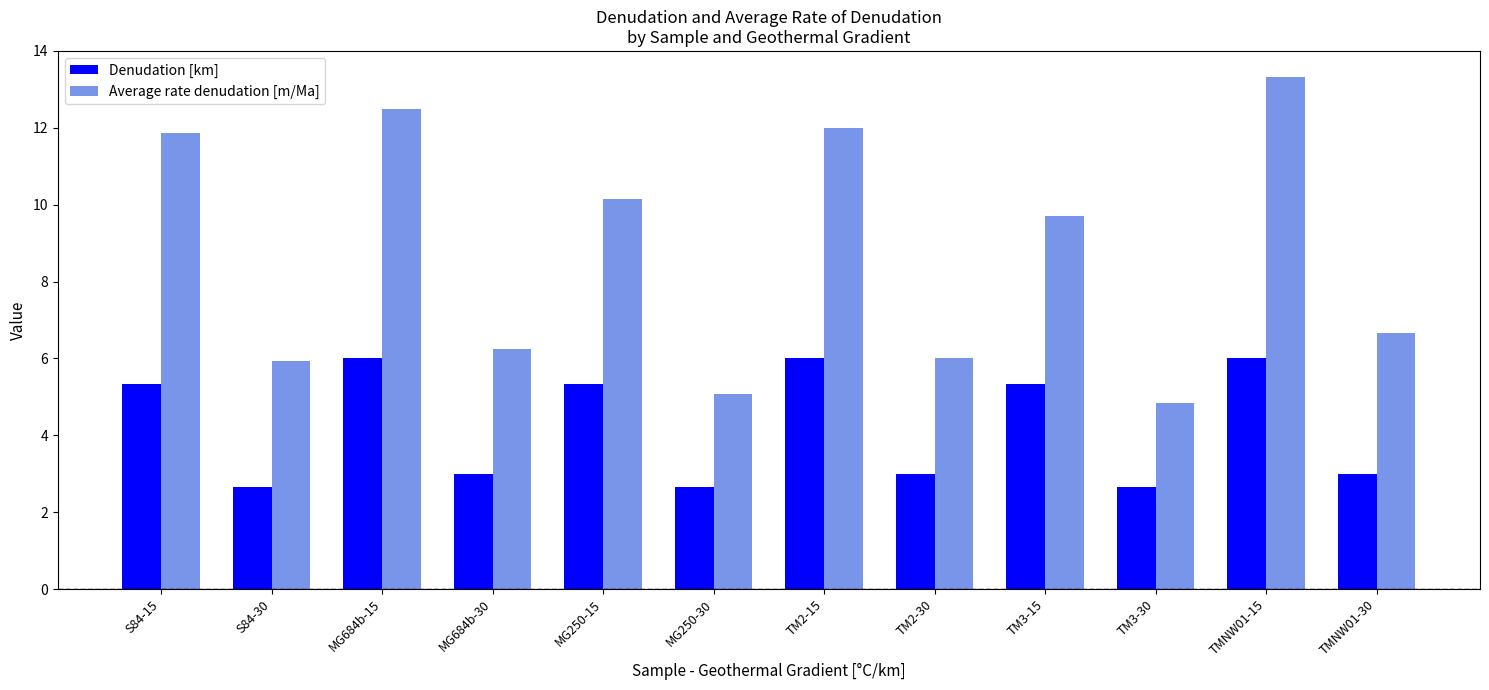

Which series has the largest total across all categories?

Average rate denudation [m/Ma]